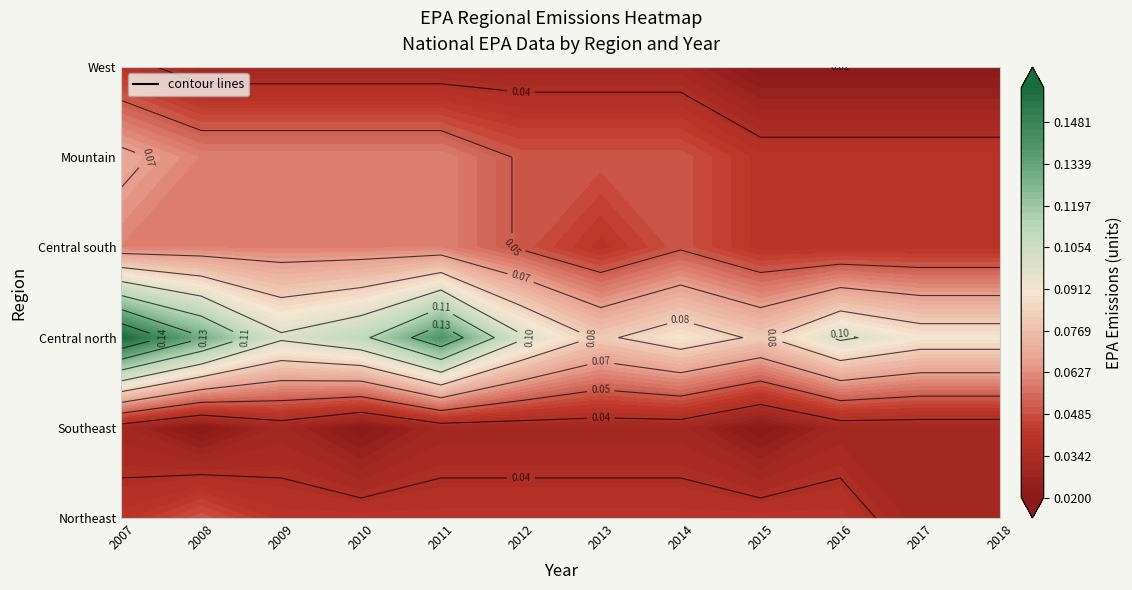

Which series has the largest range (max minus min)?

Central_north_EPA